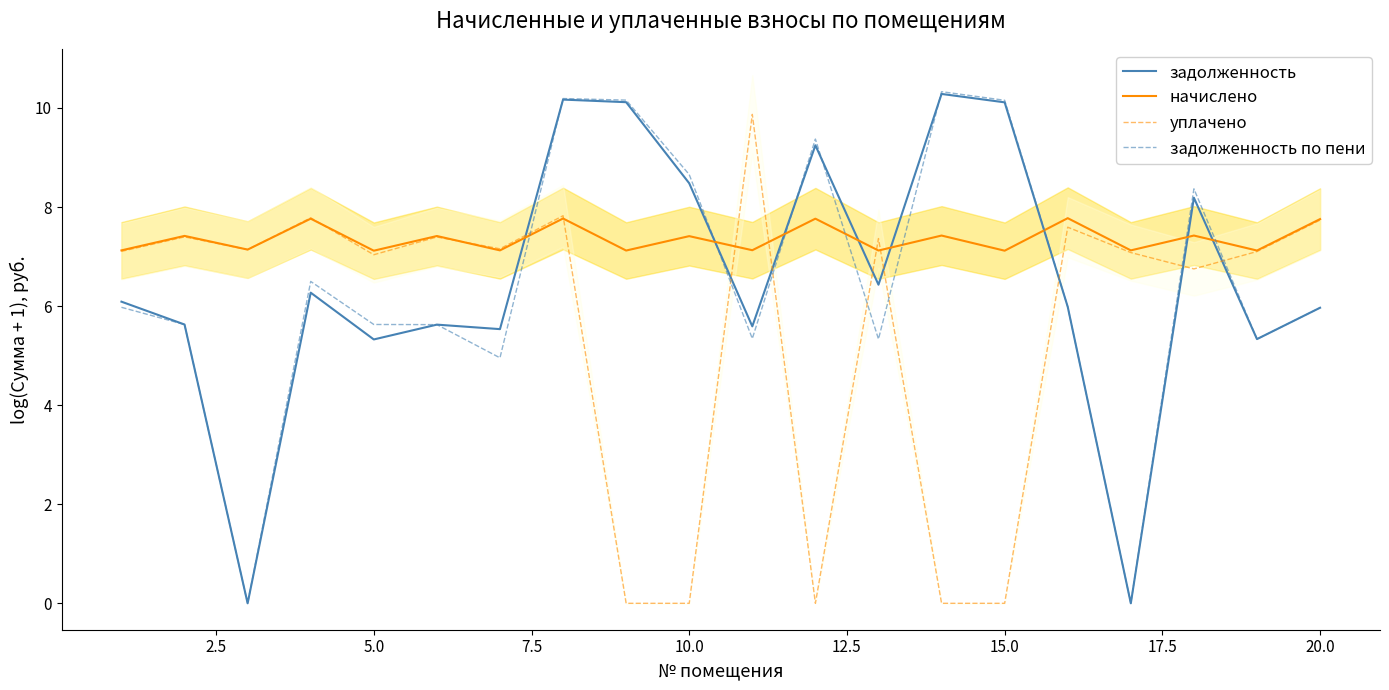

What is the difference between the maximum and minimum values in the начислено series?

0.7